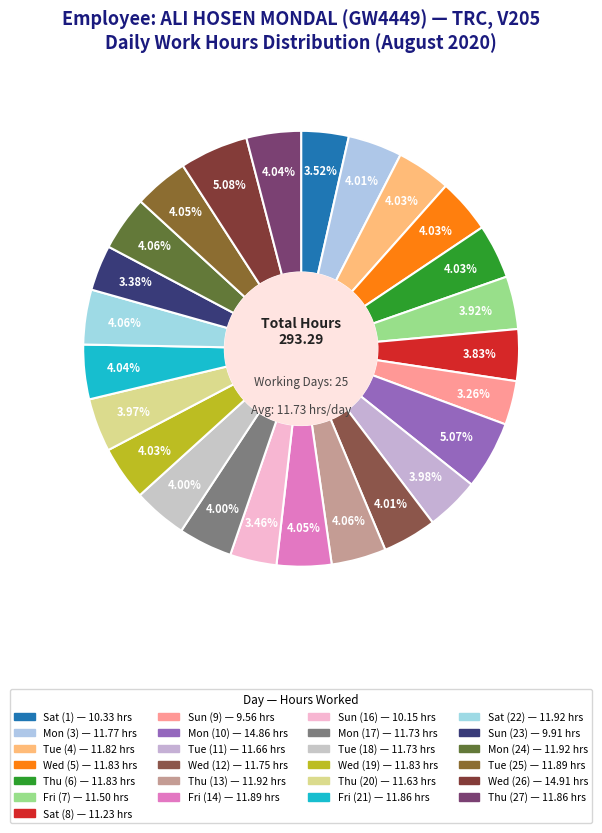

To the nearest percent, what is the combined percentage of Sun (23) and Wed (26)?

8%